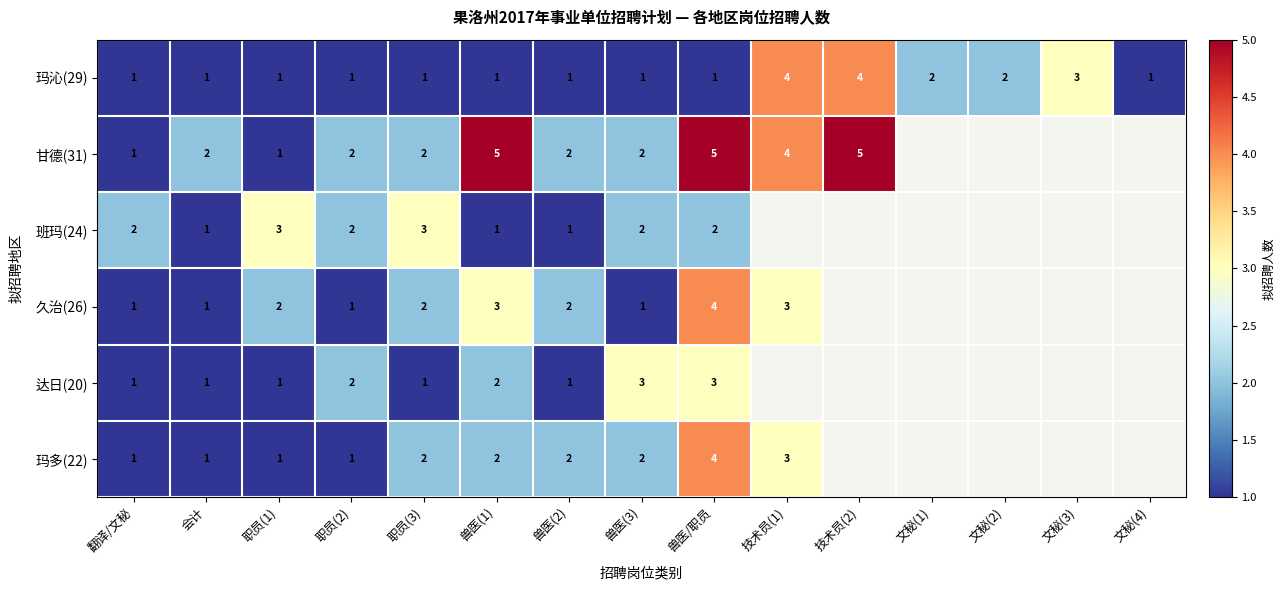

What is the spread (max minus min) of values at 兽医/职员?

4